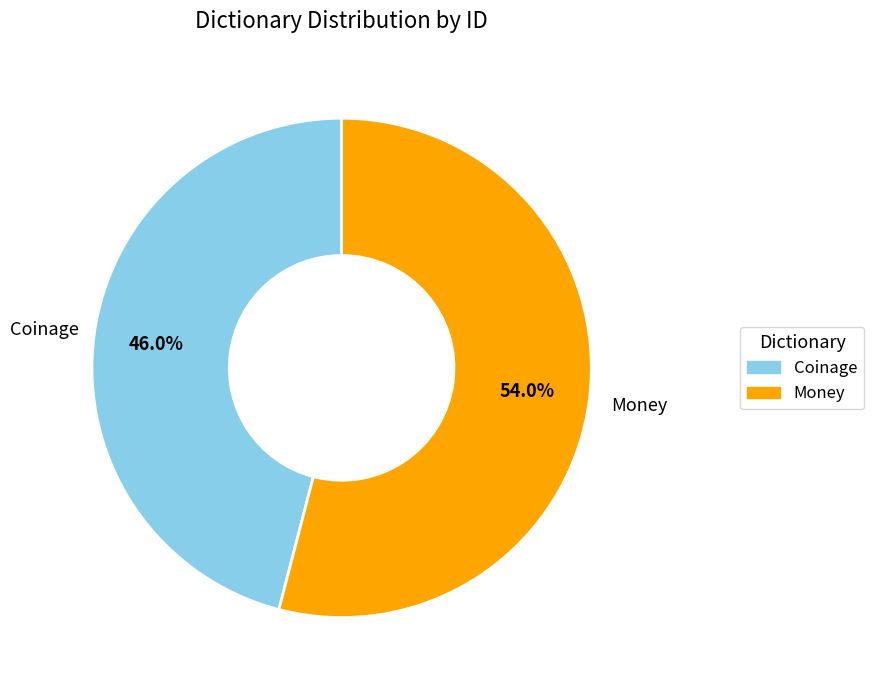

Which category accounts for the majority?

Money